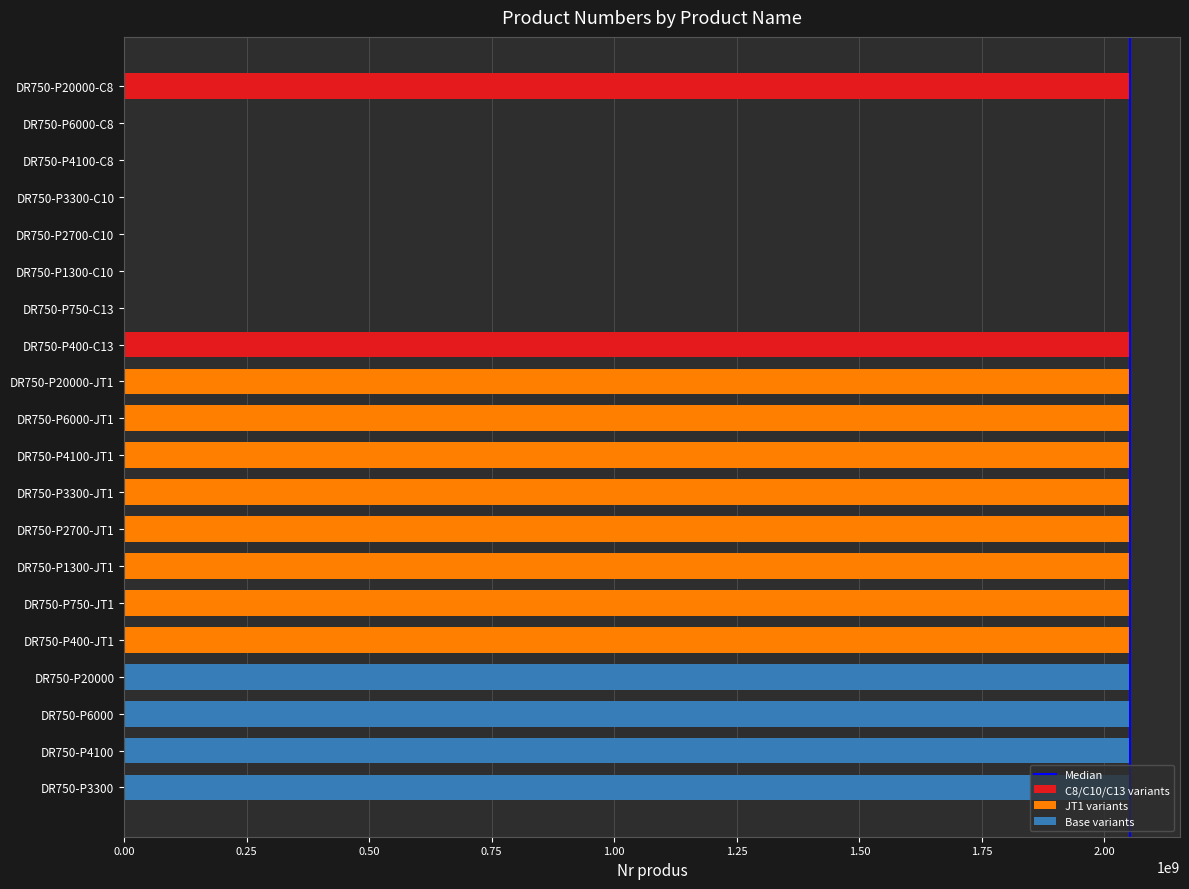

Reading left to right, extract all data points from this chart.

DR750-P20000-C8=2051466594	DR750-P6000-C8=1465124	DR750-P4100-C8=1465114	DR750-P3300-C10=1465104	DR750-P2700-C10=1465094	DR750-P1300-C10=1465084	DR750-P750-C13=1465074	DR750-P400-C13=2051466584	DR750-P20000-JT1=2051466674	DR750-P6000-JT1=2051466664	DR750-P4100-JT1=2051466654	DR750-P3300-JT1=2051466644	DR750-P2700-JT1=2051466634	DR750-P1300-JT1=2051466624	DR750-P750-JT1=2051466614	DR750-P400-JT1=2051466604	DR750-P20000=2051474584	DR750-P6000=2051474174	DR750-P4100=2051474564	DR750-P3300=2051474554